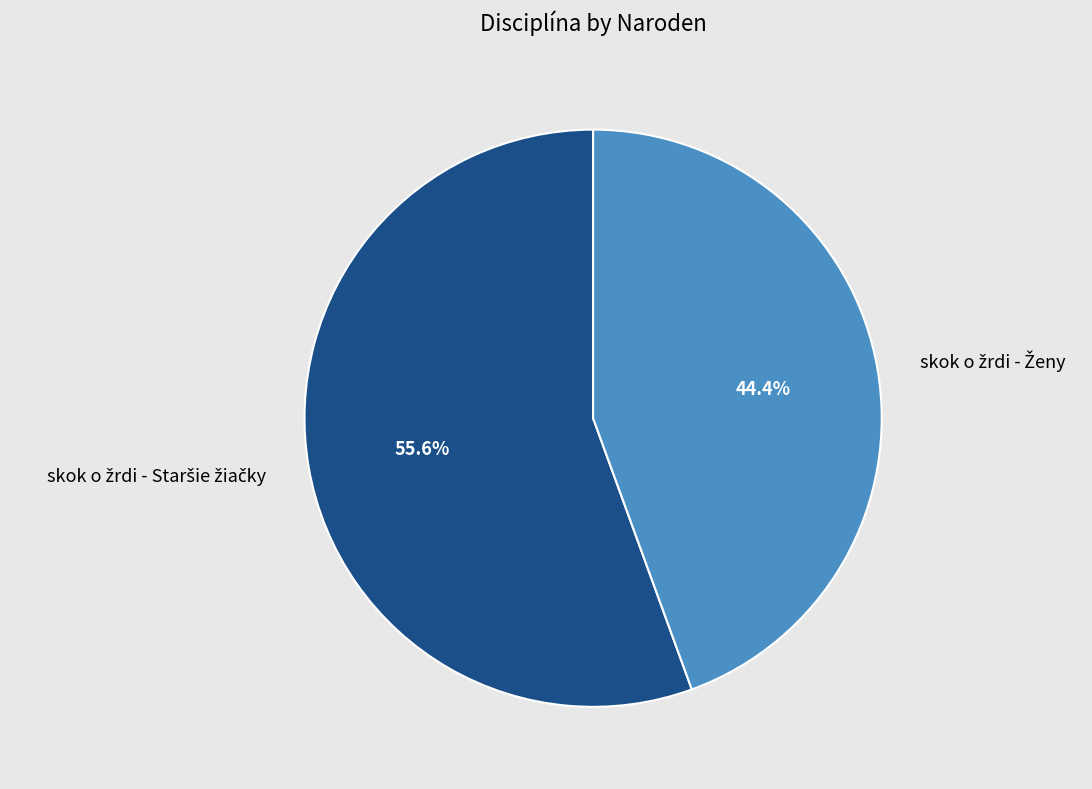

Does any single category account for the majority?

Yes